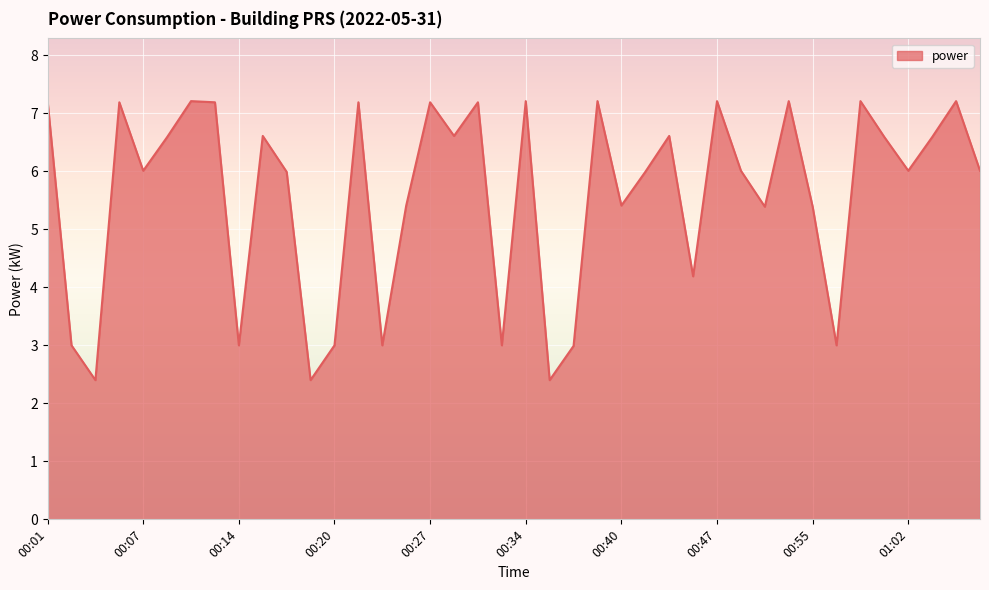

What is the sum of all values?

223.2